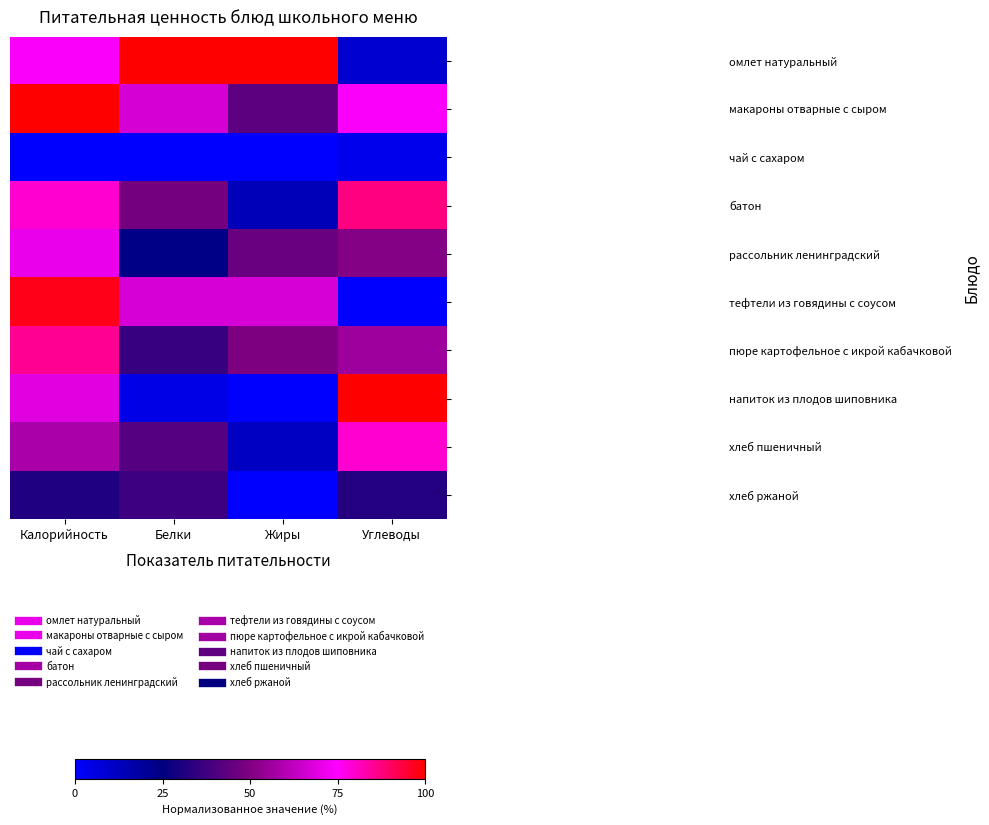

Reading right to left, list all the values displayed in this chart.

омлет натуральный: Углеводы=9.6	Жиры=100.0	Белки=100.0	Калорийность=74.2
макароны отварные с сыром: Углеводы=73.9	Жиры=43.1	Белки=66.7	Калорийность=100.0
чай с сахаром: Углеводы=3.8	Жиры=0.3	Белки=0.0	Калорийность=0.0
батон: Углеводы=87.1	Жиры=14.0	Белки=48.0	Калорийность=79.5
рассольник ленинградский: Углеводы=51.0	Жиры=45.5	Белки=23.4	Калорийность=70.9
тефтели из говядины с соусом: Углеводы=0.0	Жиры=66.9	Белки=67.1	Калорийность=97.4
пюре картофельное с икрой кабачковой: Углеводы=55.9	Жиры=49.5	Белки=35.6	Калорийность=85.4
напиток из плодов шиповника: Углеводы=100.0	Жиры=0.0	Белки=4.7	Калорийность=68.9
хлеб пшеничный: Углеводы=79.5	Жиры=11.7	Белки=41.6	Калорийность=58.3
хлеб ржаной: Углеводы=32.3	Жиры=0.0	Белки=37.1	Калорийность=31.1